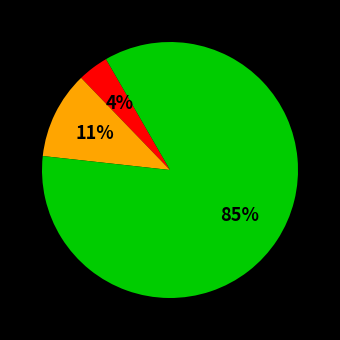

Is there a majority slice in this chart?

Yes